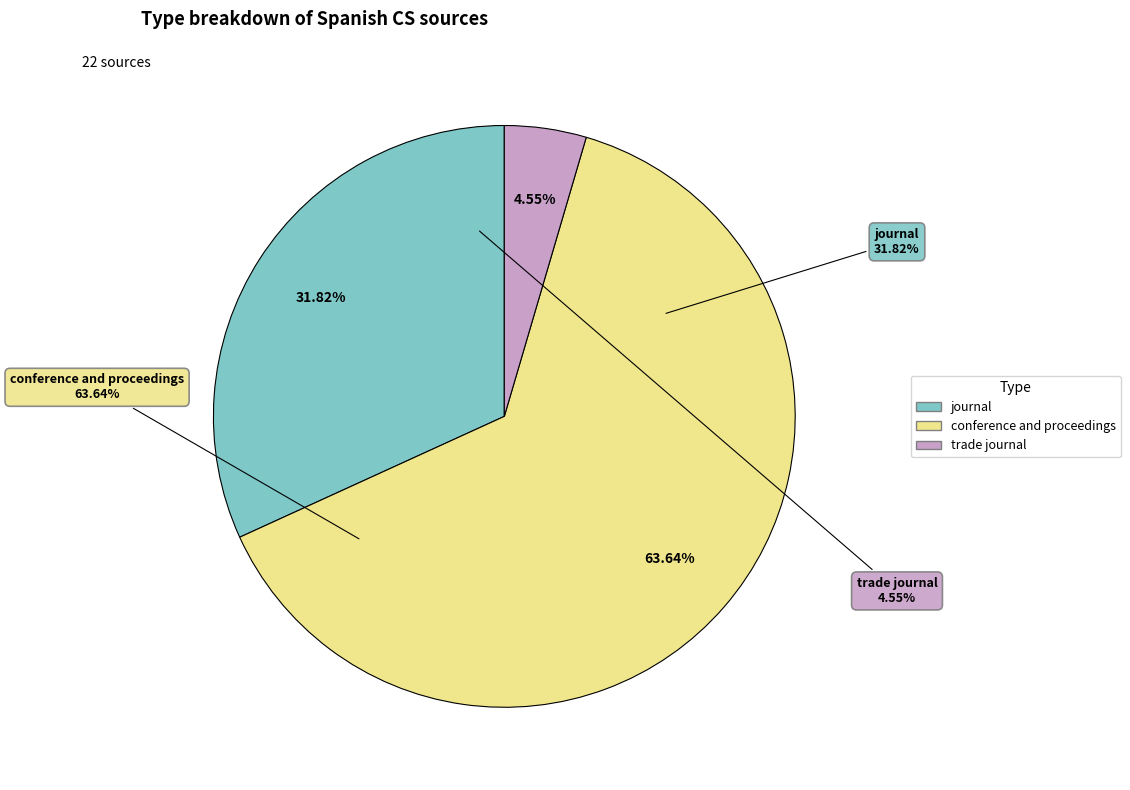

Is there a majority slice in this chart?

Yes